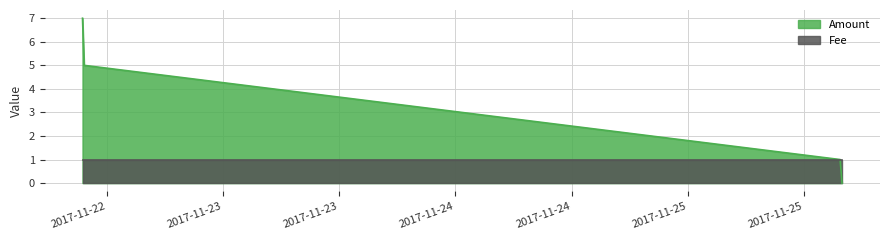

At which label does the data first exceed 5?

2017-11-22 09:30:06